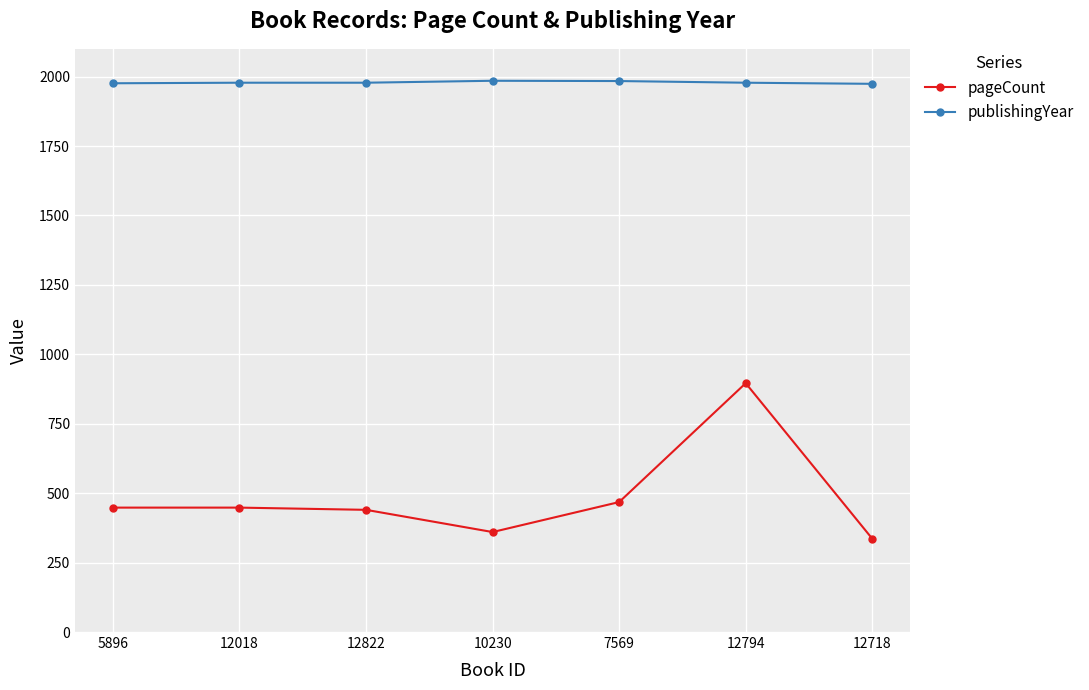

True or false: publishingYear has more than 0 interior local peaks.

True